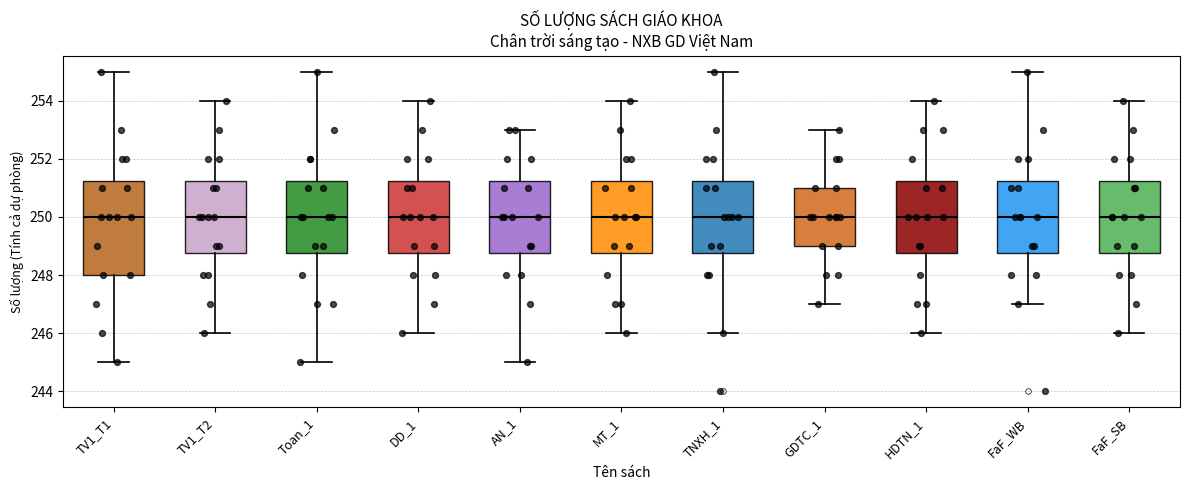

Reading left to right, read every box against the y-axis: the position of its median line, the range the box covers, and the ends of its whiskers. The values are not printed on the chart, so give them approximately, as read against the axis.

TV1_T1: median 250.0, box 248.0 to 251.2, whiskers 245.0 to 255.0
TV1_T2: median 250.0, box 248.8 to 251.2, whiskers 246.0 to 254.0
Toan_1: median 250.0, box 248.8 to 251.2, whiskers 245.0 to 255.0
DD_1: median 250.0, box 248.8 to 251.2, whiskers 246.0 to 254.0
AN_1: median 250.0, box 248.8 to 251.2, whiskers 245.0 to 253.0
MT_1: median 250.0, box 248.8 to 251.2, whiskers 246.0 to 254.0
TNXH_1: median 250.0, box 248.8 to 251.2, whiskers 246.0 to 255.0
GDTC_1: median 250.0, box 249.0 to 251.0, whiskers 247.0 to 253.0
HDTN_1: median 250.0, box 248.8 to 251.2, whiskers 246.0 to 254.0
FaF_WB: median 250.0, box 248.8 to 251.2, whiskers 247.0 to 255.0
FaF_SB: median 250.0, box 248.8 to 251.2, whiskers 246.0 to 254.0